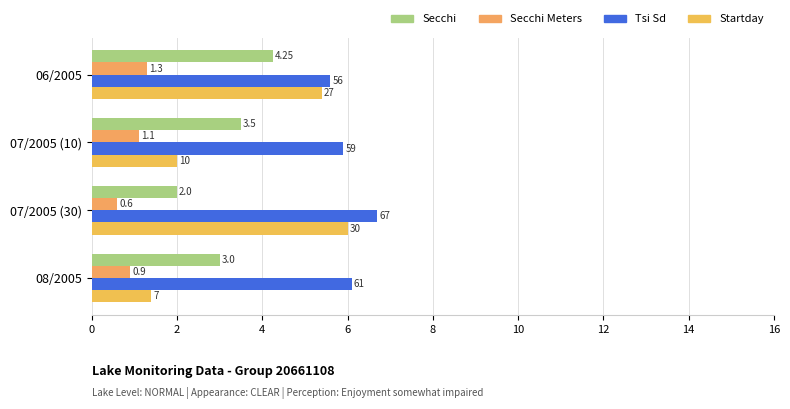

What is the minimum value for Secchi?

2.0